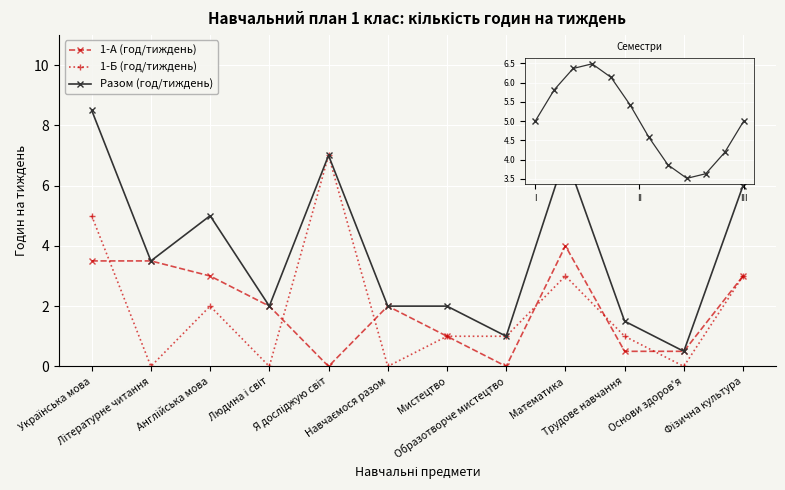

True or false: Разом (год/тиждень) has more than 2 interior local peaks.

True